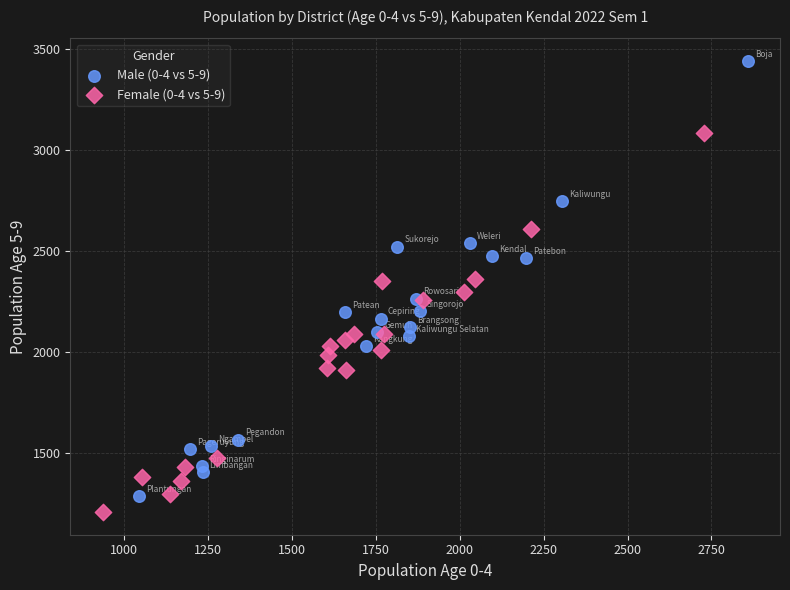

Which series contains the highest Y value?

Male (0-4 vs 5-9)